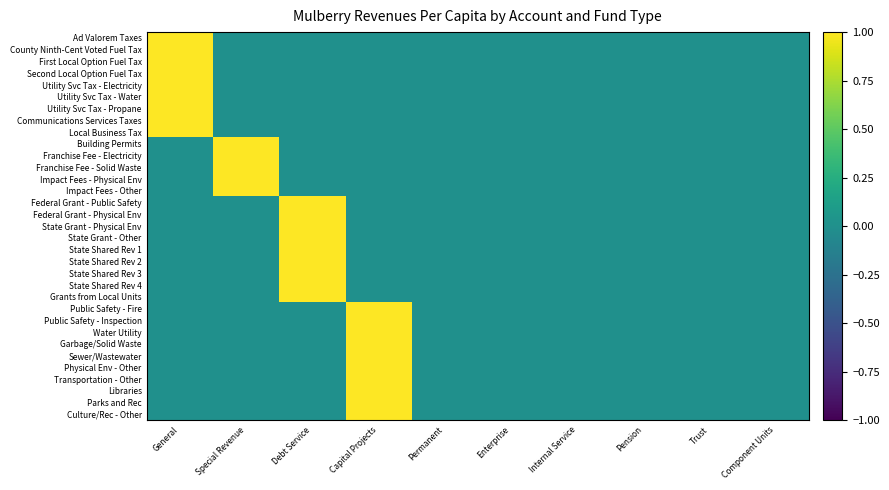

At which category is the sum across all series the highest?

Capital Projects